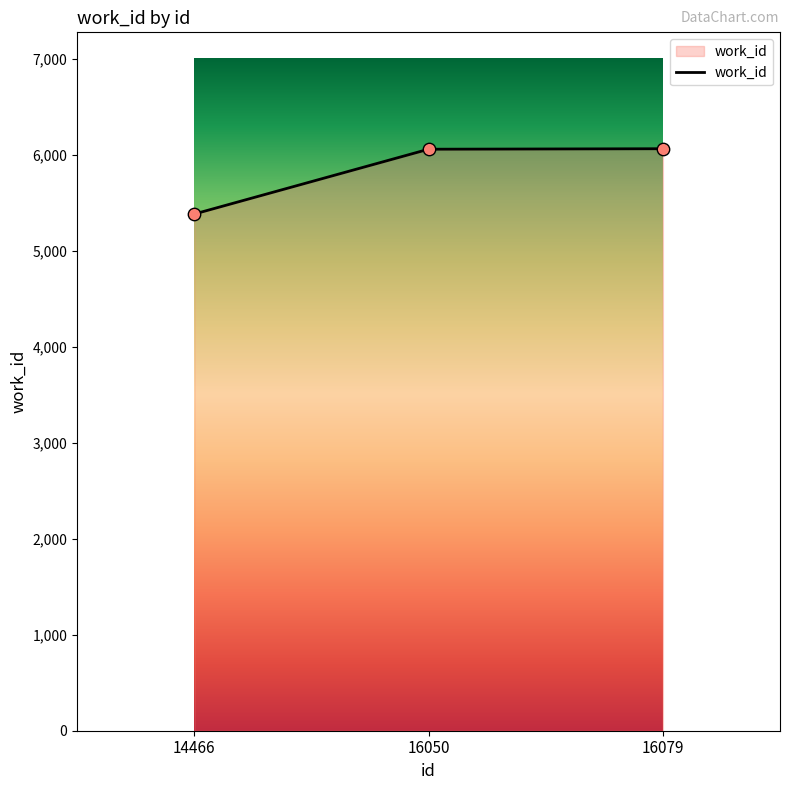

Approximately how many times larger is the value at 16079 compared to 14466?

1.1